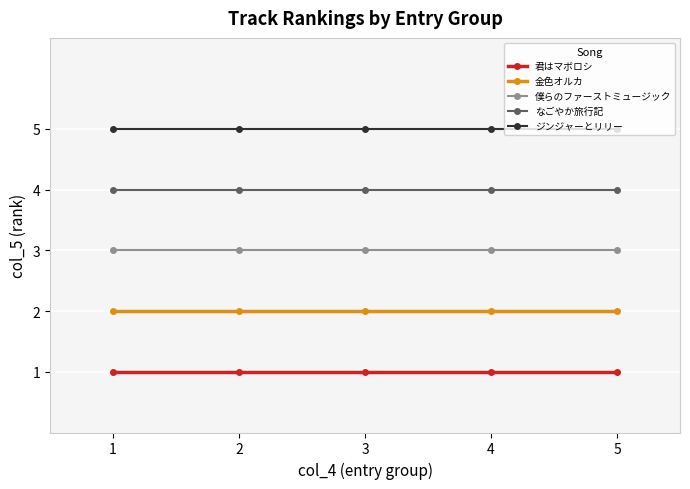

What is the maximum value for ジンジャーとリリー?

5